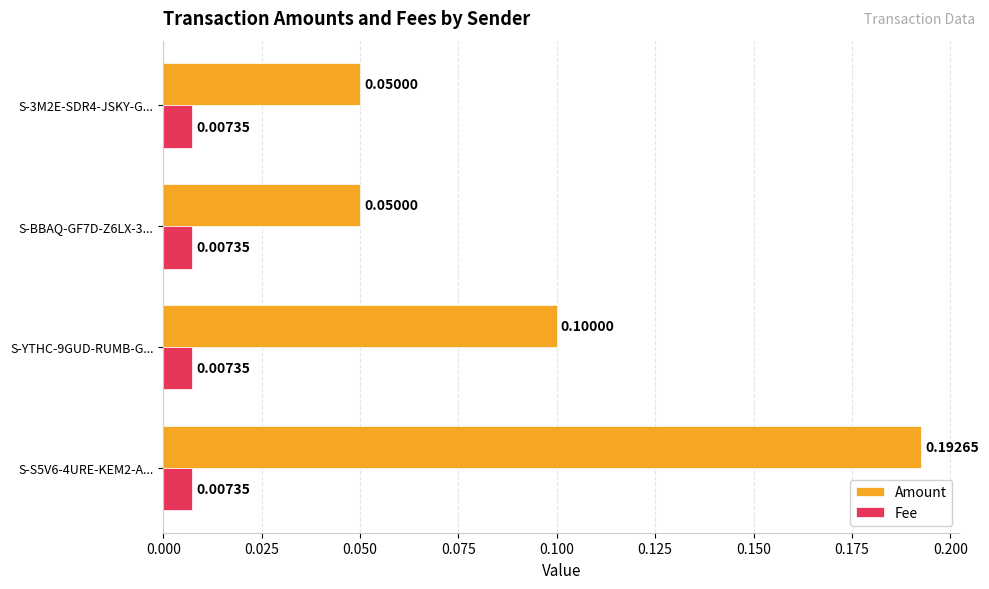

At how many categories does at least one series exceed 0?

4